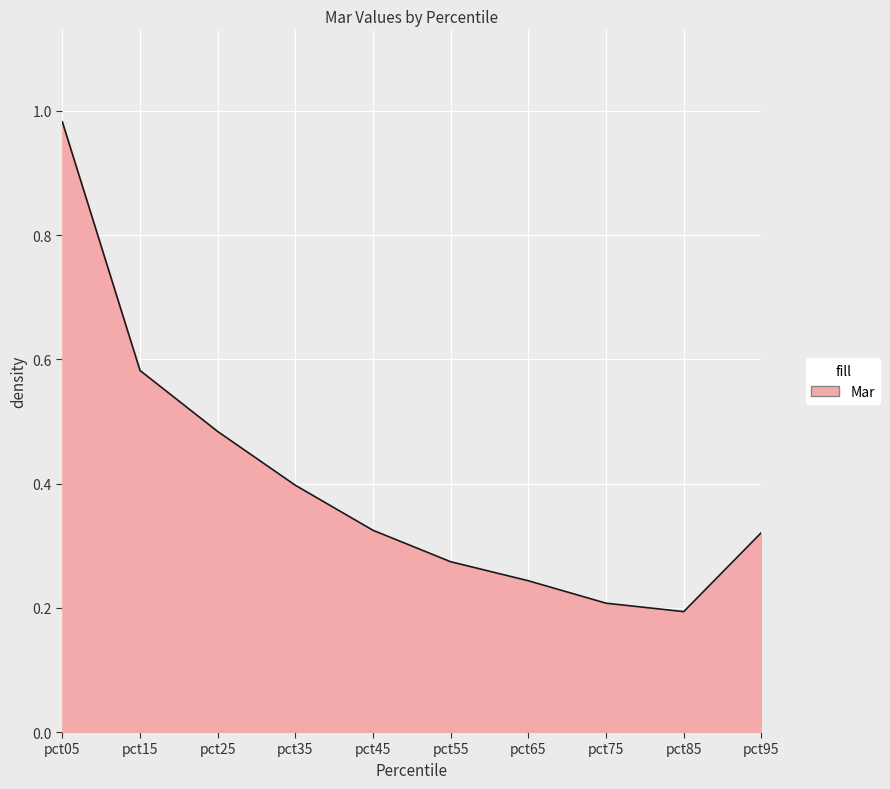

At which category does the chart reach its peak across all series?

pct05